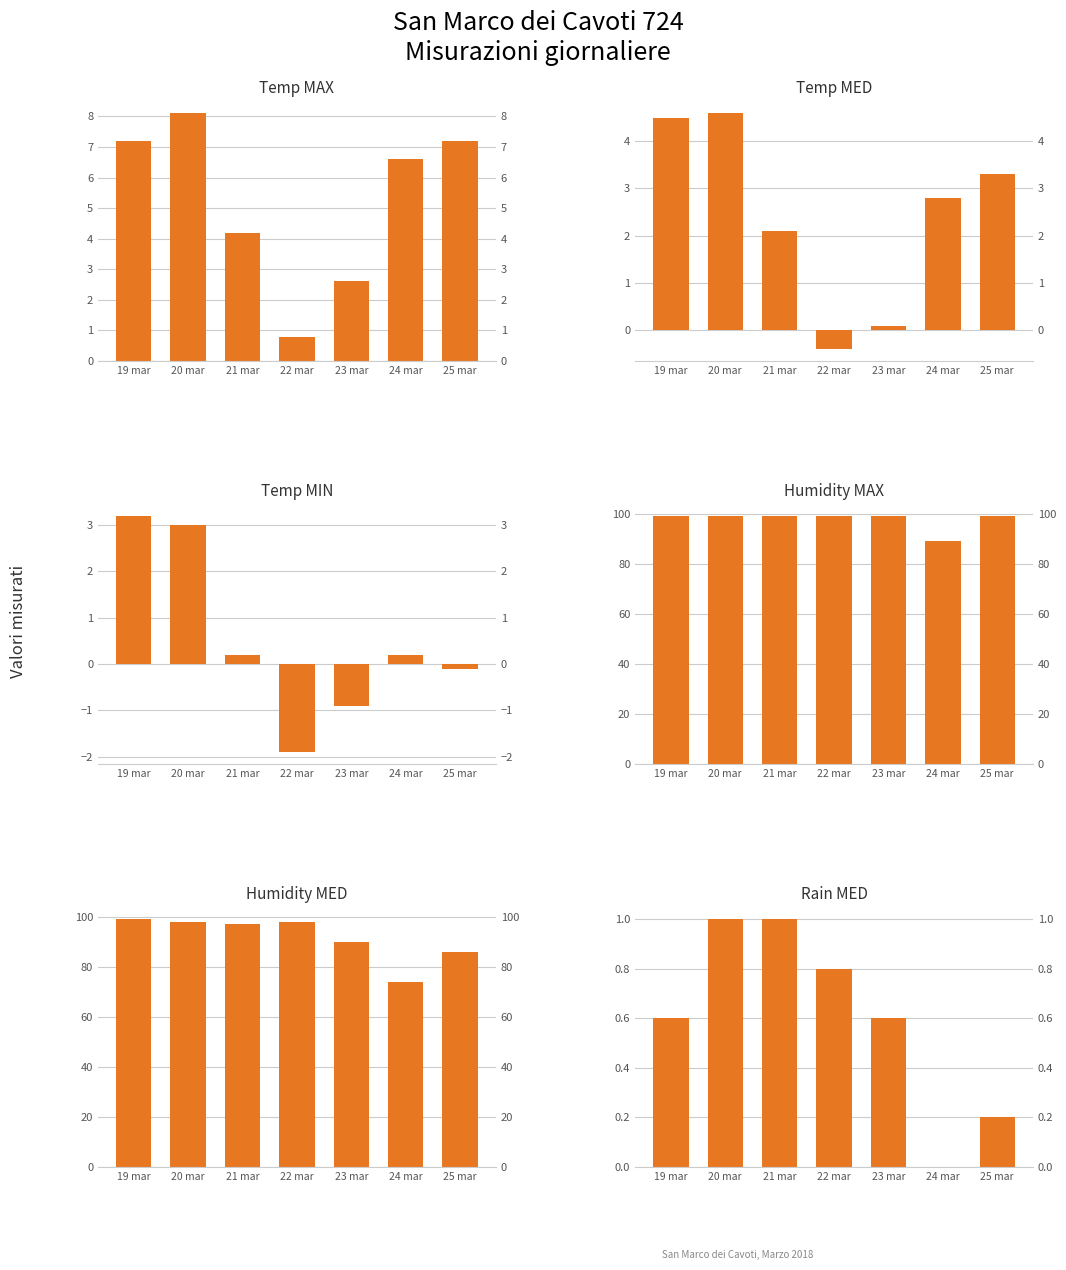

Is the value of Temp MAX at 22 mar greater than the value of Humidity MED at 19 mar?

No